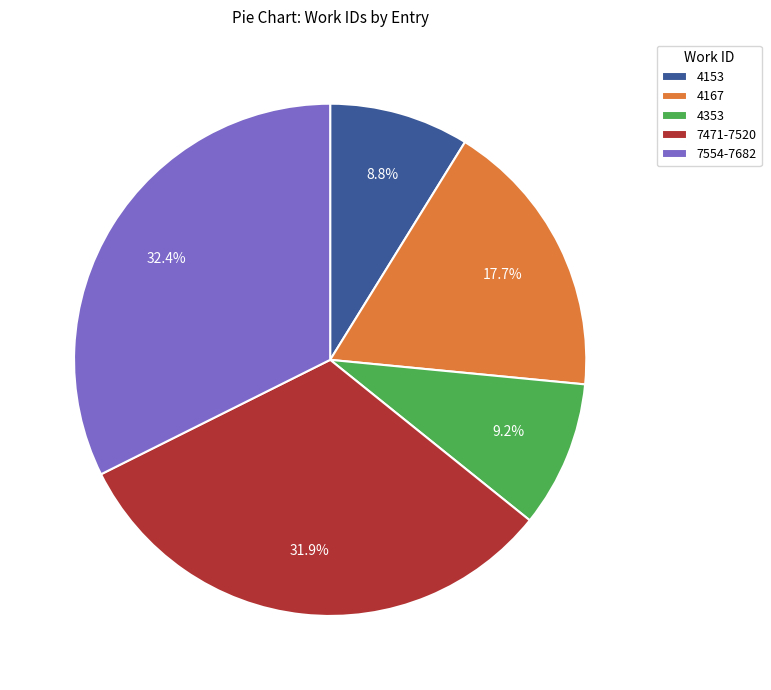

To the nearest percent, what is the average slice percentage?

20%